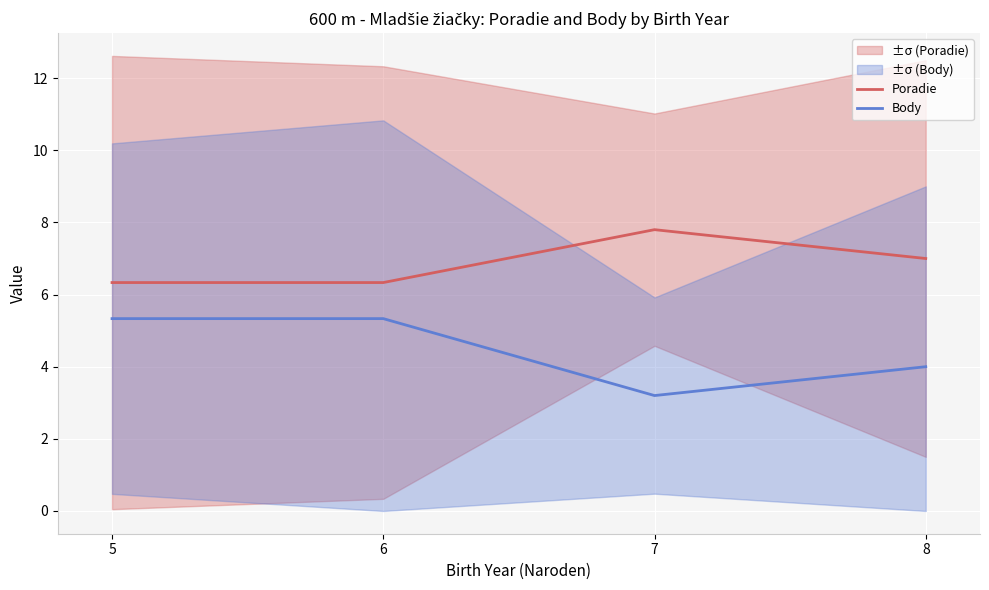

What is the difference between the Body values at 5 and 8?

1.3